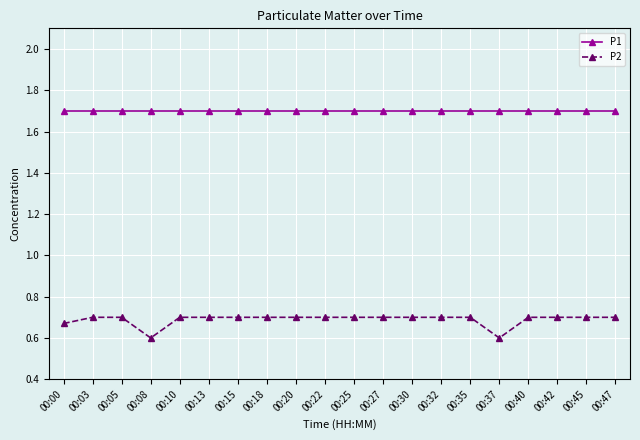

True or false: P1 and P2 intersect in this chart.

False